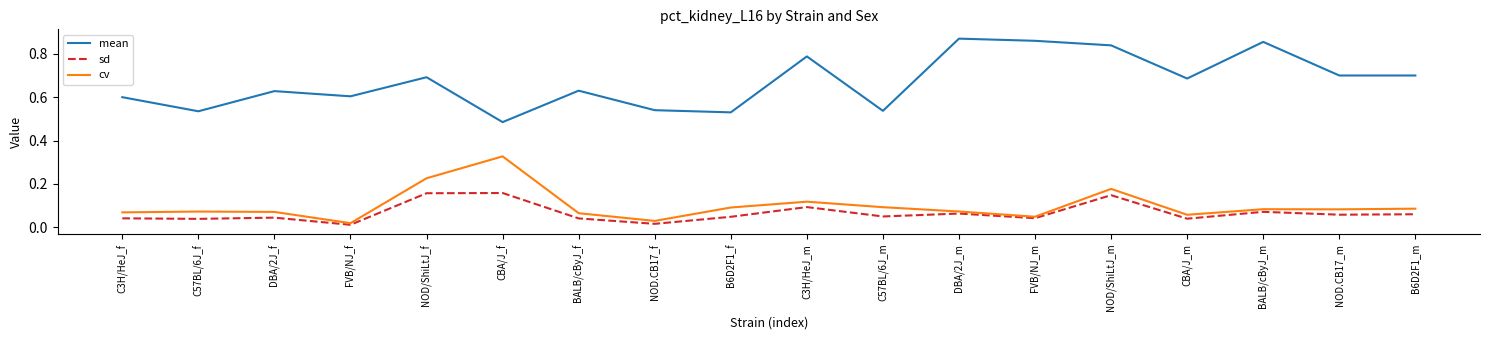

The cv series shows 0.1 at DBA/2J_f. True or false?

True